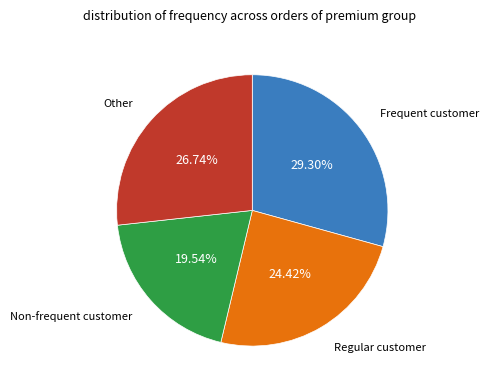

To the nearest percent, what is the average slice percentage?

25%